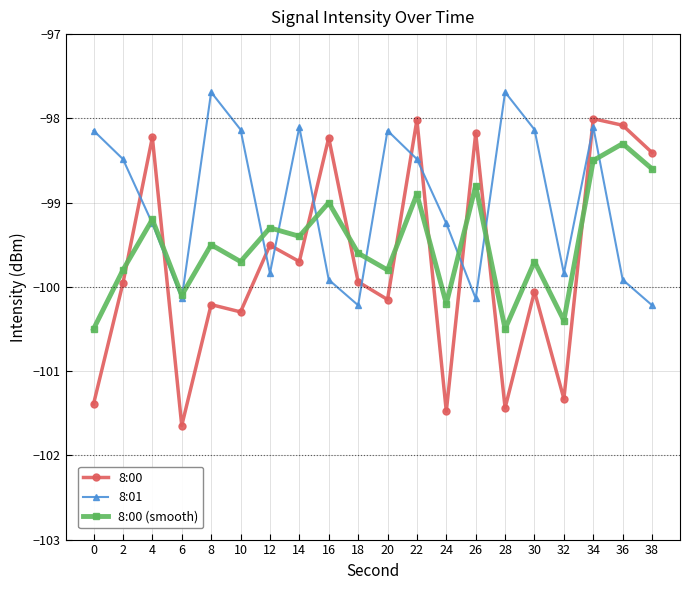

What is the maximum value for 8:00 (smooth)?

-98.3